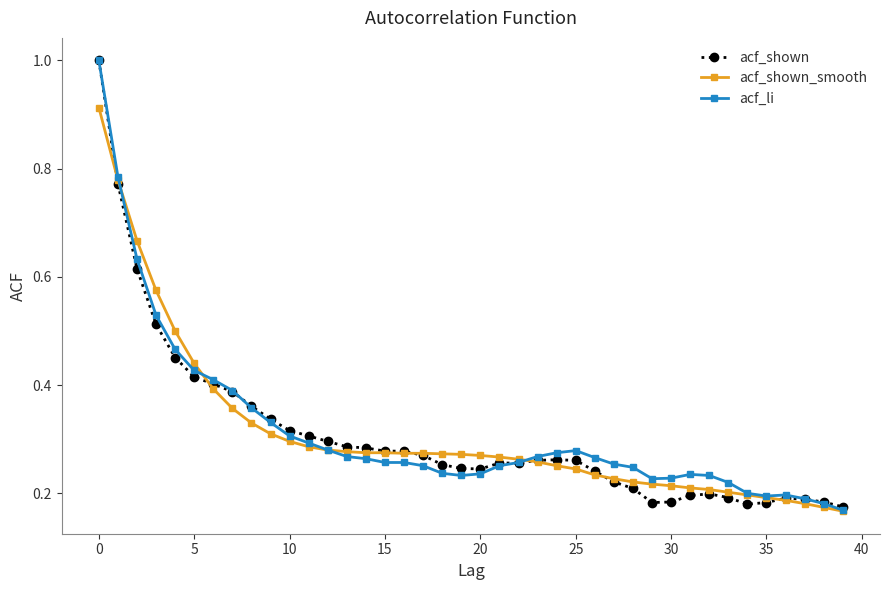

Count the number of data series in this chart.

3